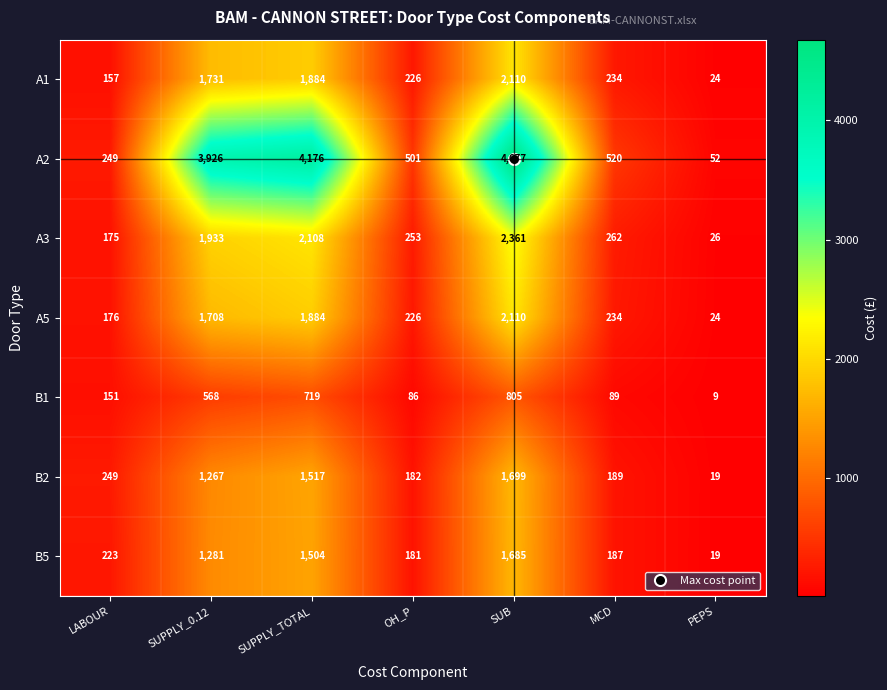

At which category does the chart reach its minimum across all series?

PEPS